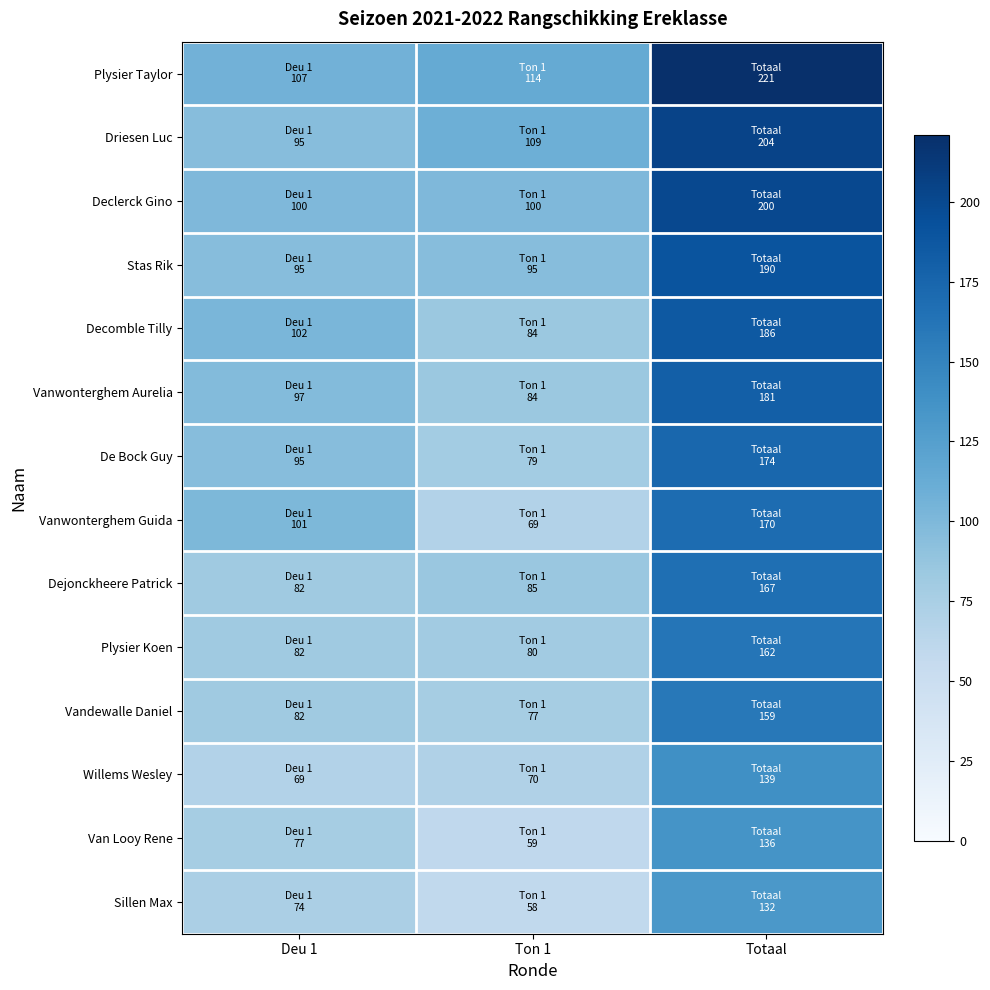

Which label corresponds to the largest value in the chart?

Totaal